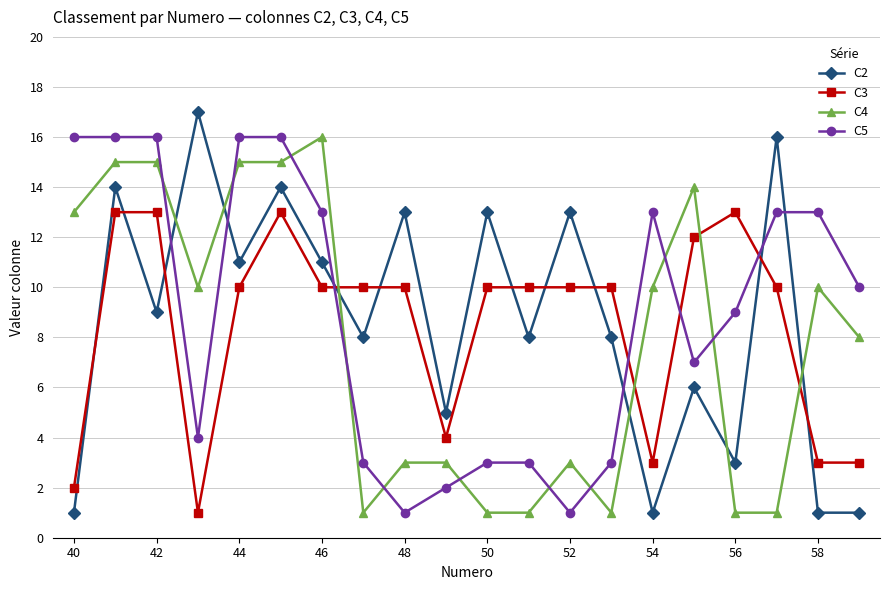

Which series has the widest spread of values?

C2